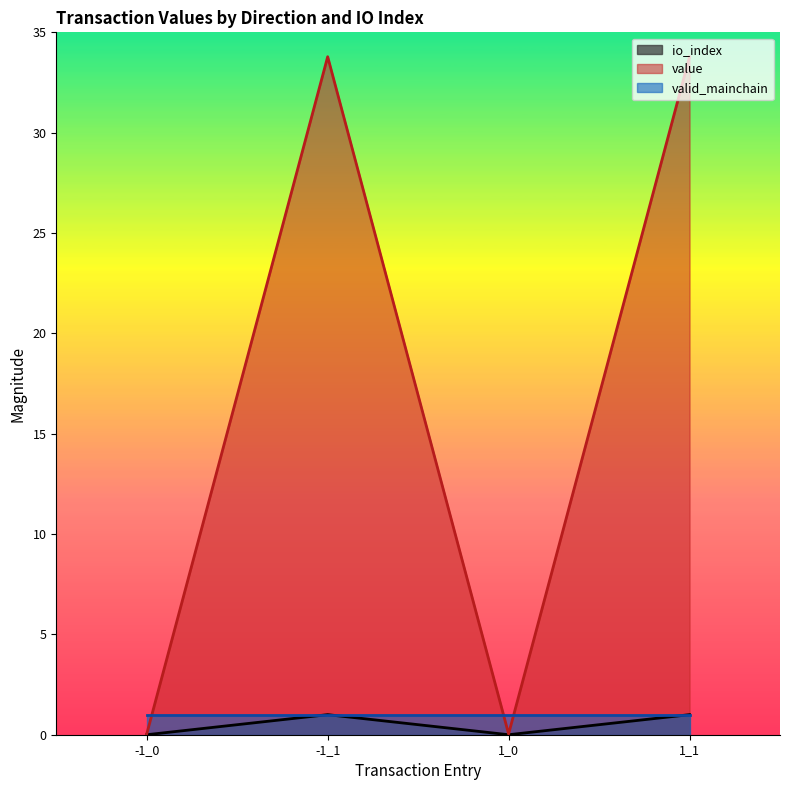

Between -1_0 and -1_1, which series saw the biggest shift?

value